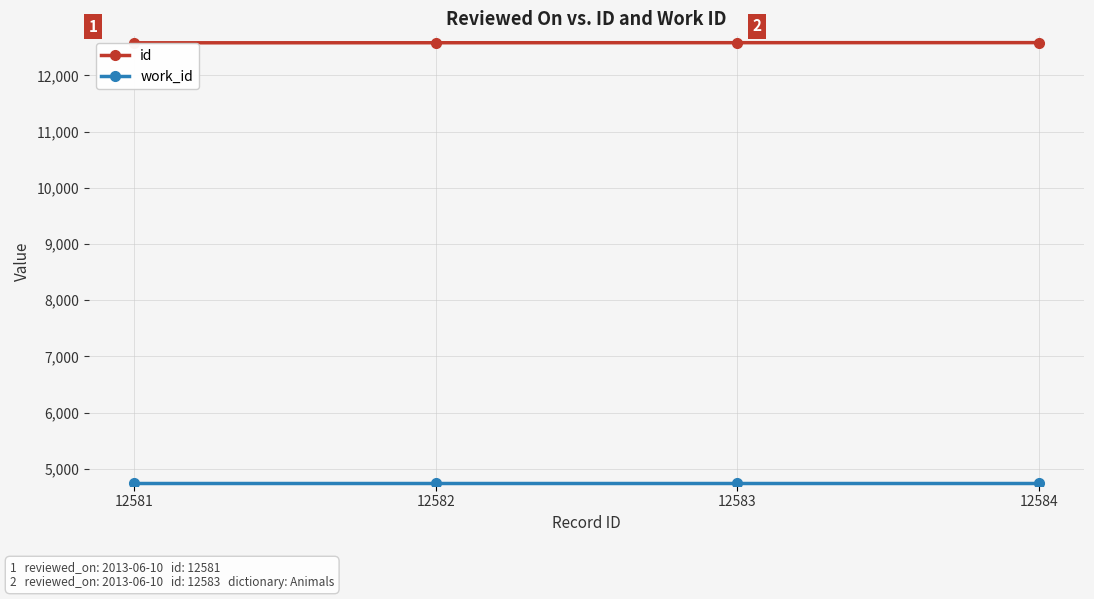

True or false: id has more than 2 points higher than both neighbors.

False